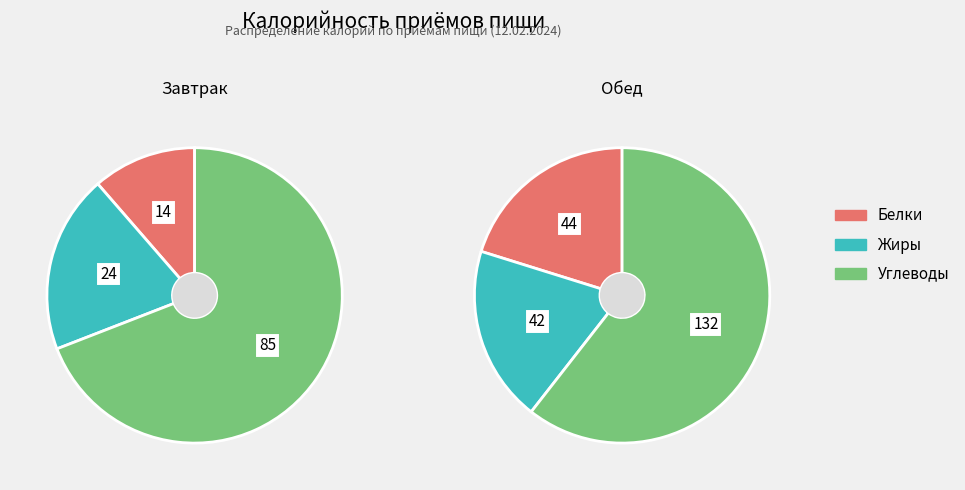

Is Обед the majority of the pie?

Yes